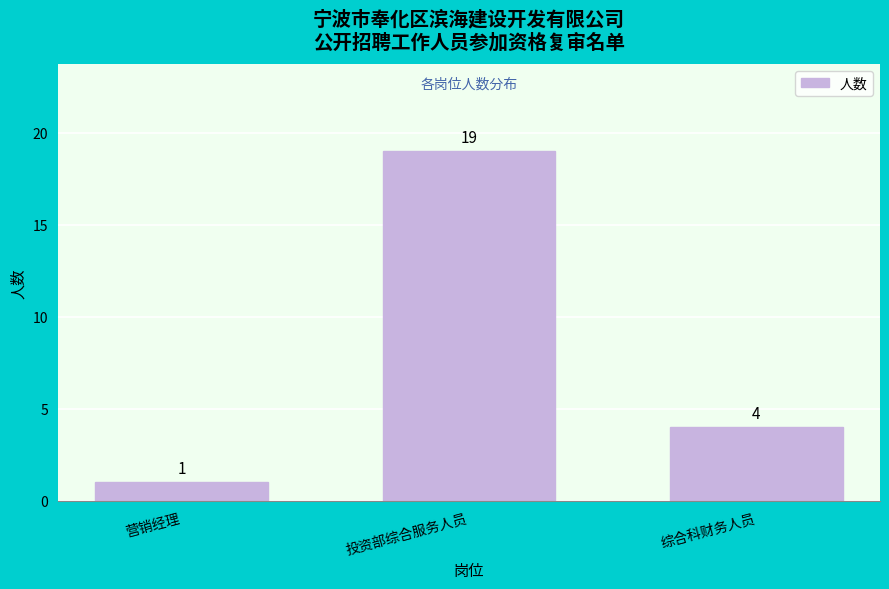

Reading right to left, transcribe all the data shown in this chart.

综合科财务人员=4	投资部综合服务人员=19	营销经理=1